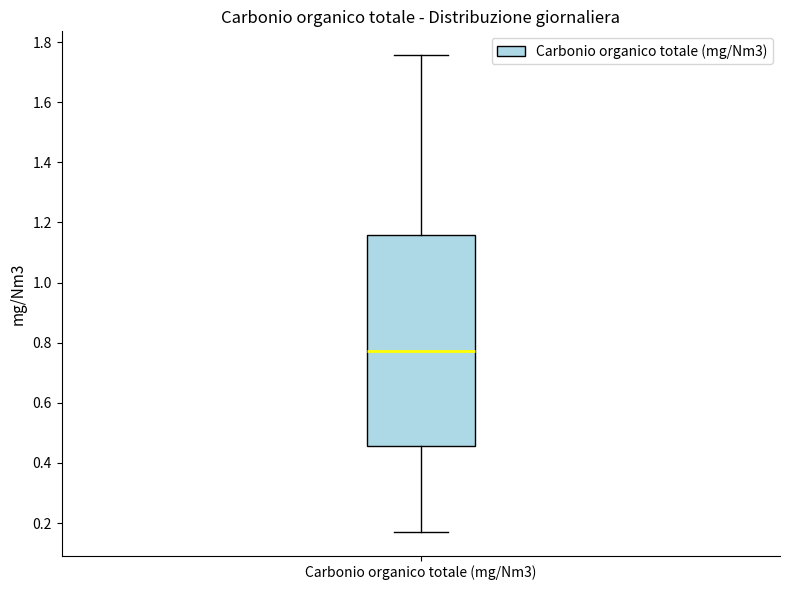

Where is the upper edge of the box for Carbonio organico totale (mg/Nm3) on the y-axis? The values are not printed on the chart, so give them approximately, as read against the axis.

1.16